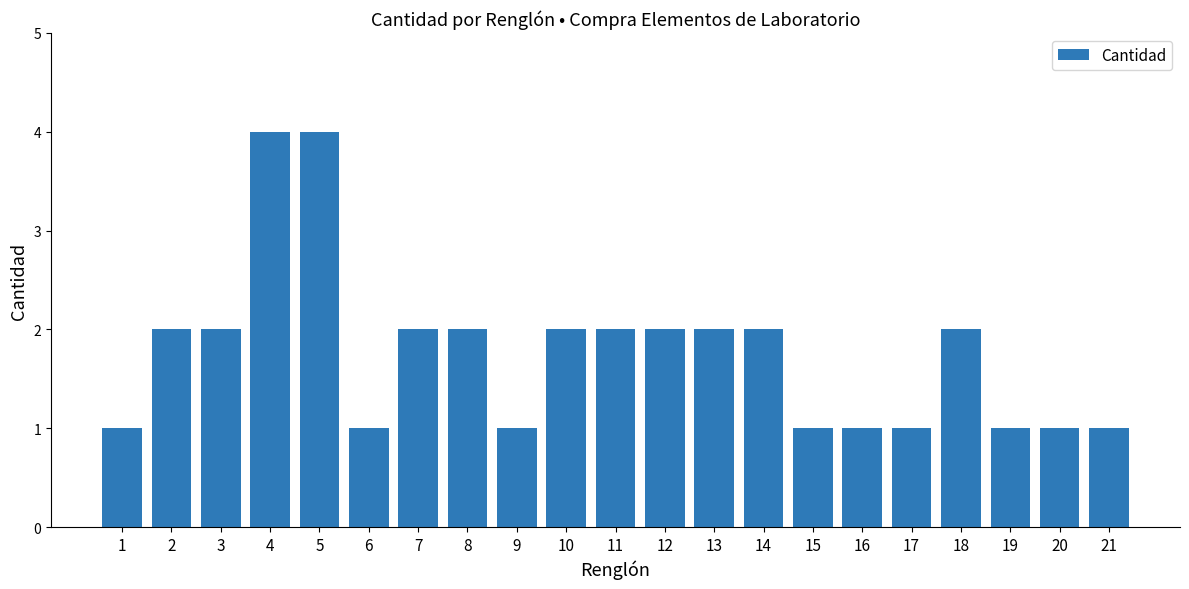

Between 18 and 20, which is larger?

18